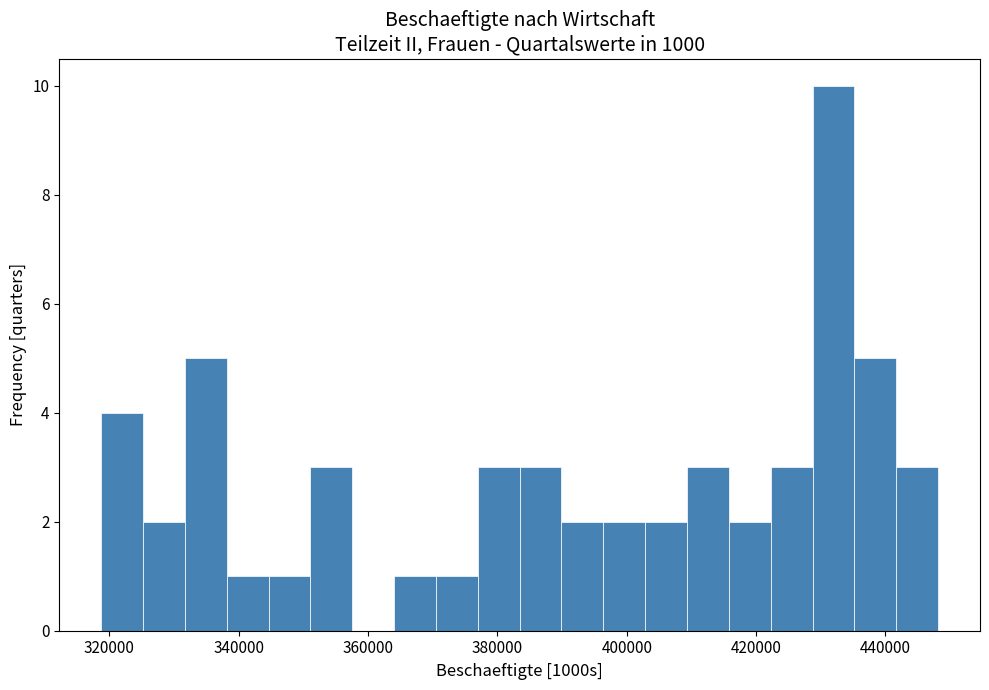

Around what value on the x-axis is the tallest bar? Give the approximate position of its centre, as read against the axis.

432000